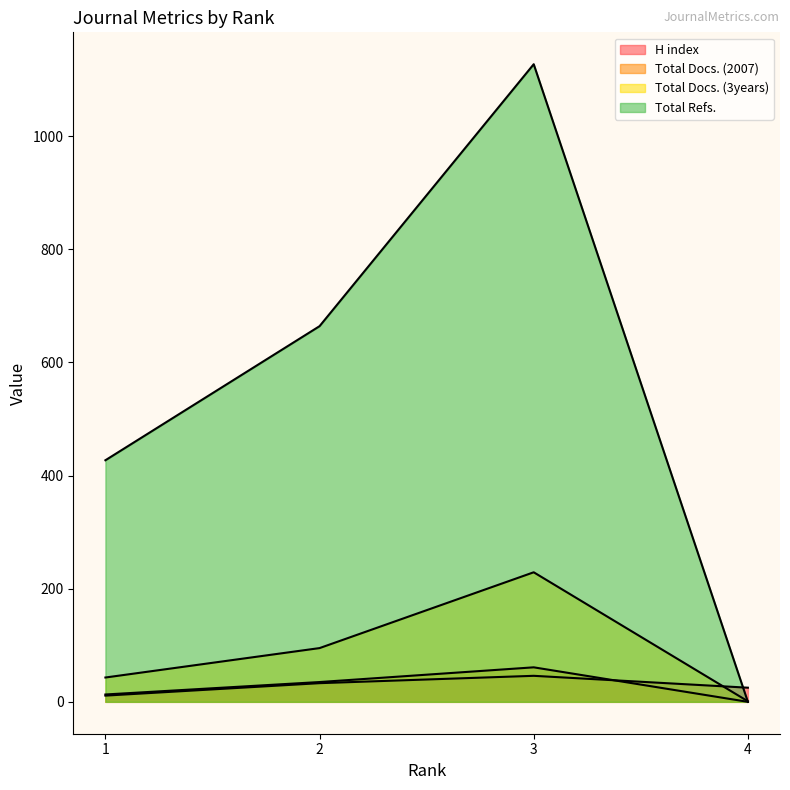

True or false: H index has more than 0 points higher than both neighbors.

True